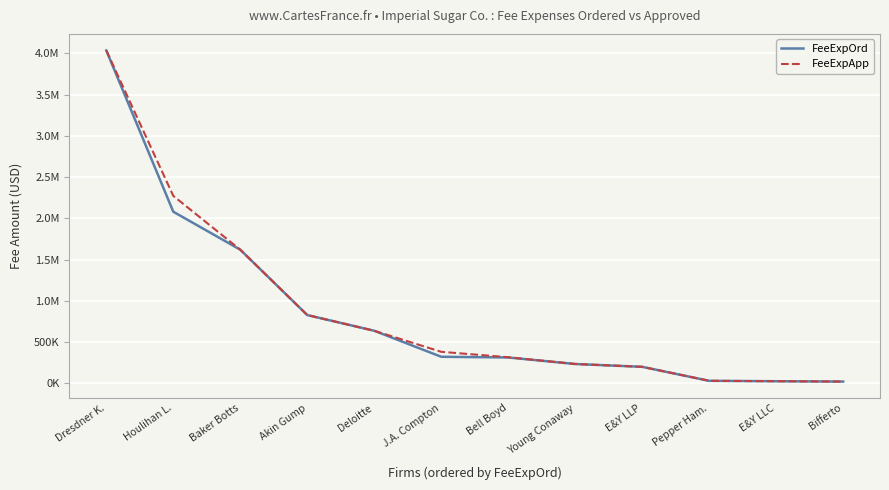

What are all the series names shown in the legend?

FeeExpOrd, FeeExpApp